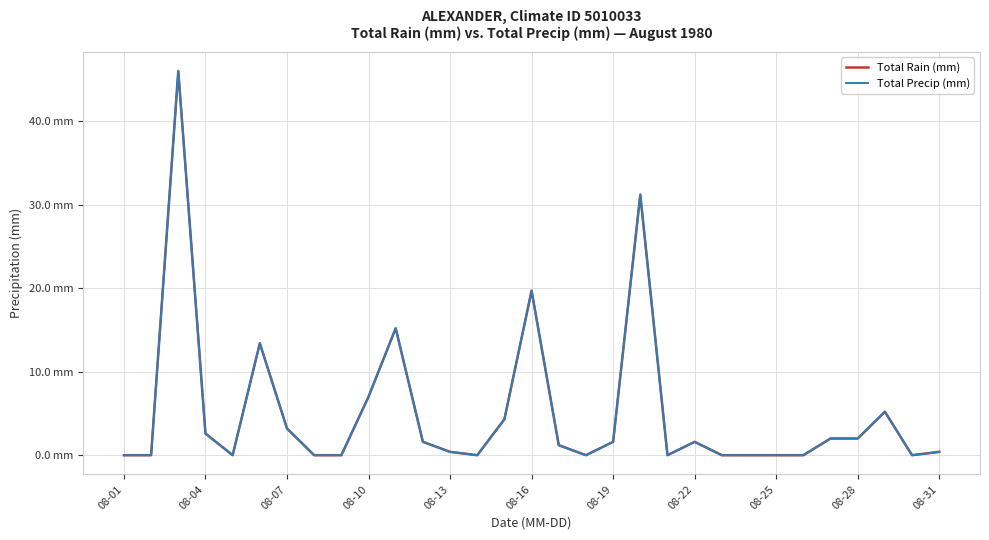

Does the chart have visible grid lines?

Yes